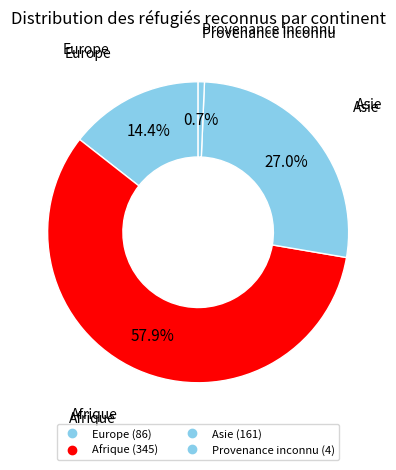

How many segments does this pie chart have?

4